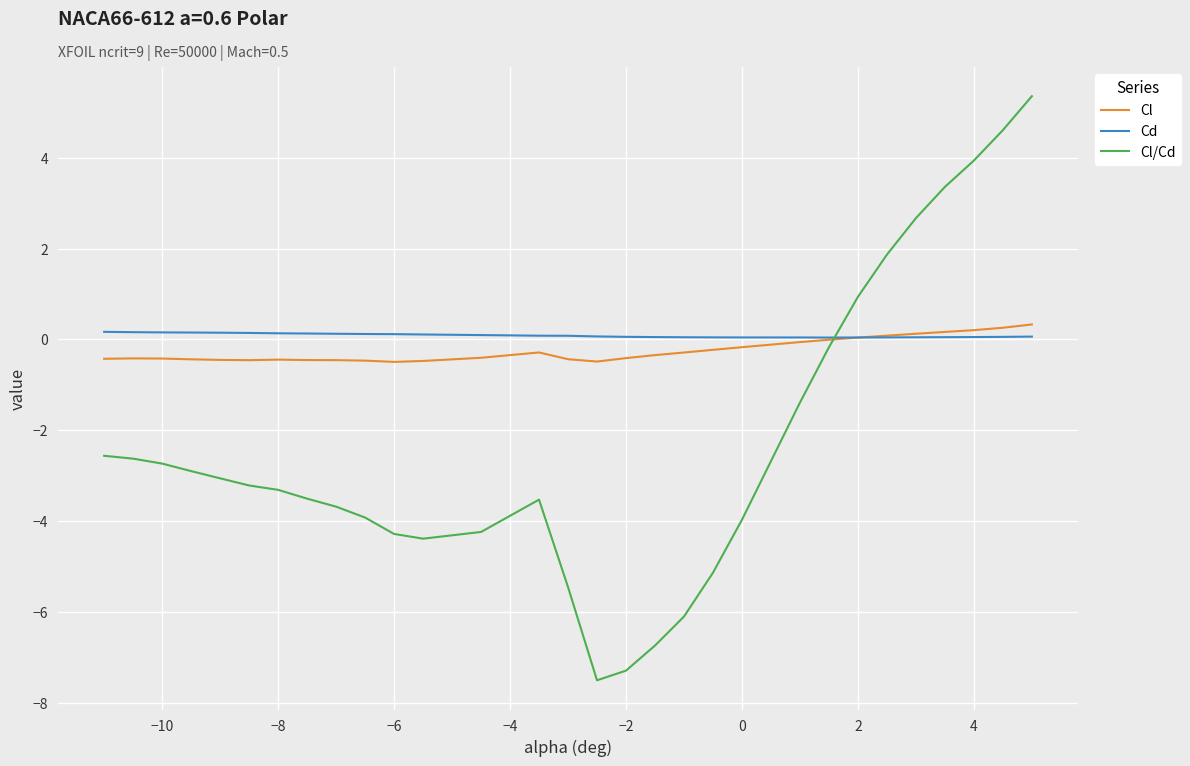

What is the minimum value shown in the chart?

-7.5